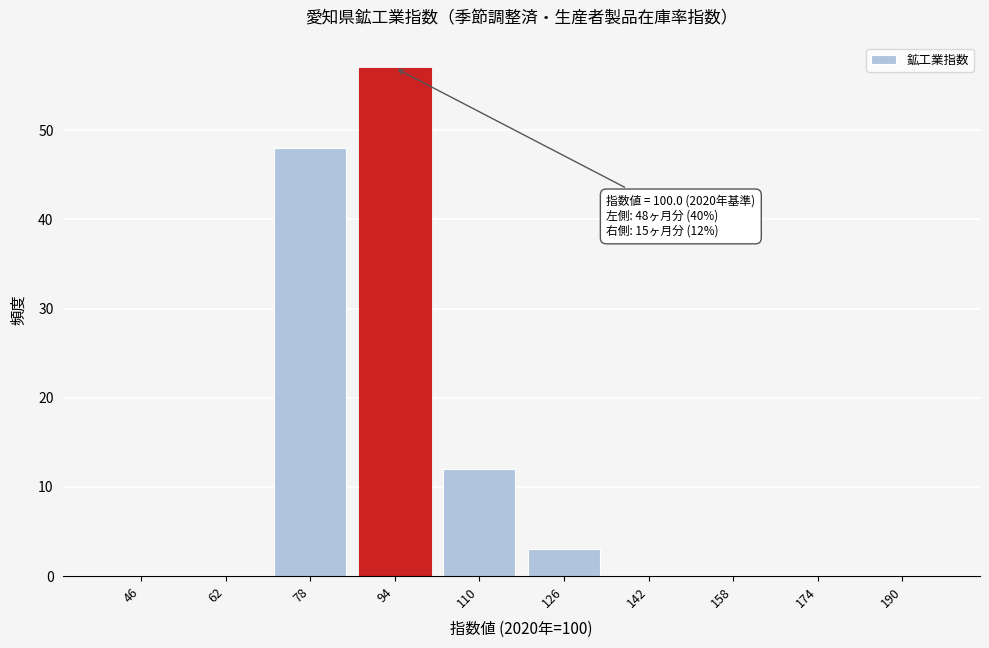

Reading left to right, what are all the values shown in this chart?

46=0	62=0	78=48	94=57	110=12	126=3	142=0	158=0	174=0	190=0